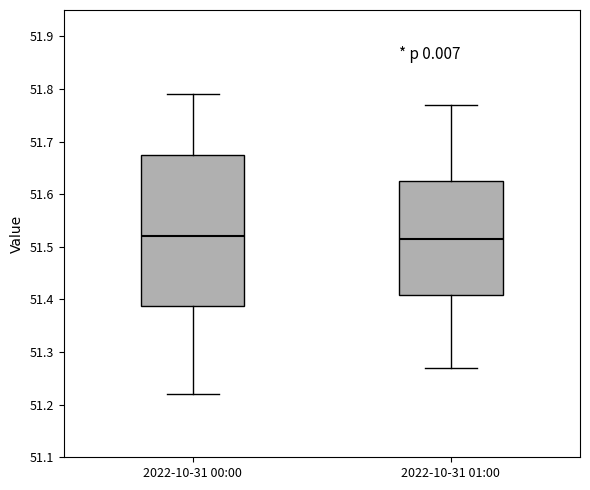

Where does the lower whisker of the box for 2022-10-31 00:00 end on the y-axis? The values are not printed on the chart, so give them approximately, as read against the axis.

51.22